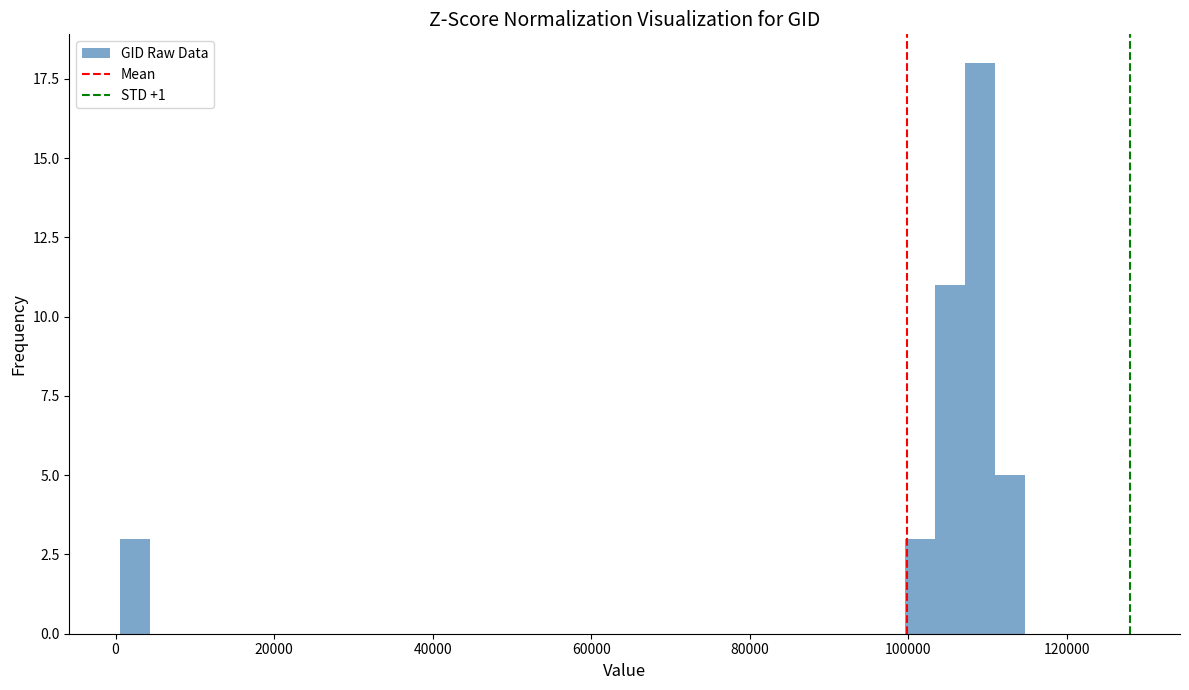

Around what value on the x-axis is the tallest bar? Give the approximate position of its centre, as read against the axis.

110000